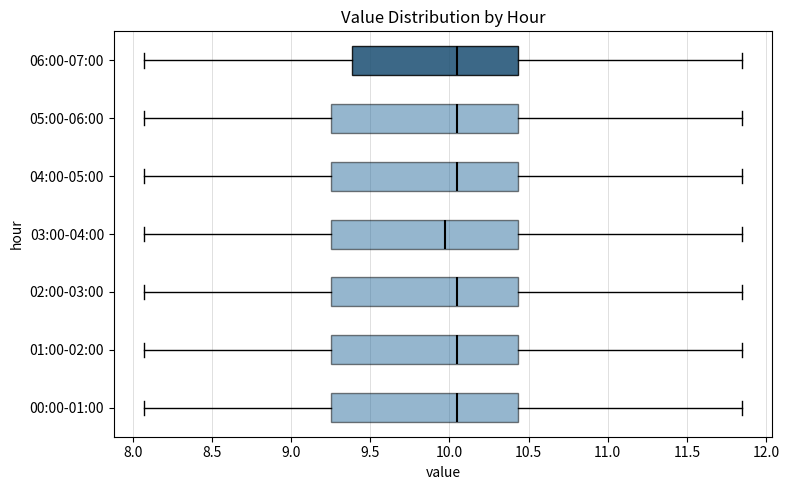

Reading bottom to top, read every box against the x-axis: the position of its median line, the range the box covers, and the ends of its whiskers. The values are not printed on the chart, so give them approximately, as read against the axis.

00:00-01:00: median 10.05, box 9.25 to 10.45, whiskers 8.05 to 11.85
01:00-02:00: median 10.05, box 9.25 to 10.45, whiskers 8.05 to 11.85
02:00-03:00: median 10.05, box 9.25 to 10.45, whiskers 8.05 to 11.85
03:00-04:00: median 10.00, box 9.25 to 10.45, whiskers 8.05 to 11.85
04:00-05:00: median 10.05, box 9.25 to 10.45, whiskers 8.05 to 11.85
05:00-06:00: median 10.05, box 9.25 to 10.45, whiskers 8.05 to 11.85
06:00-07:00: median 10.05, box 9.40 to 10.45, whiskers 8.05 to 11.85